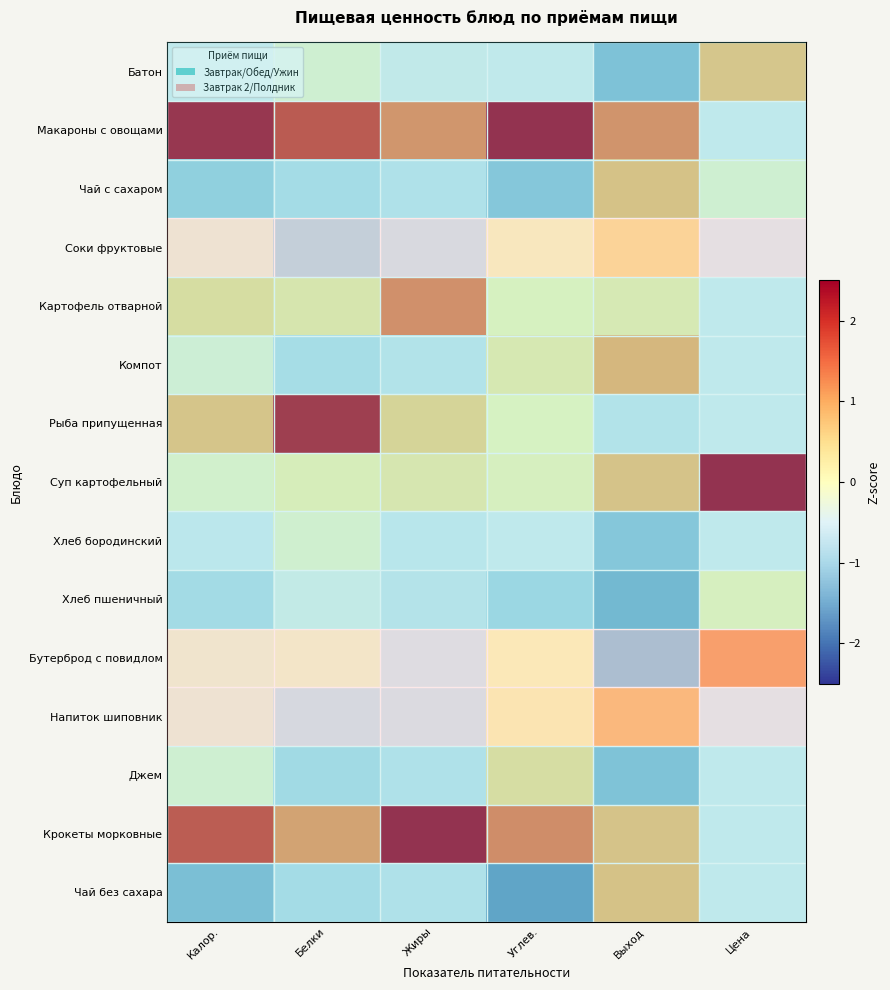

Is the value of Макароны с овощами at Цена greater than the value of Напиток шиповник at Цена?

No